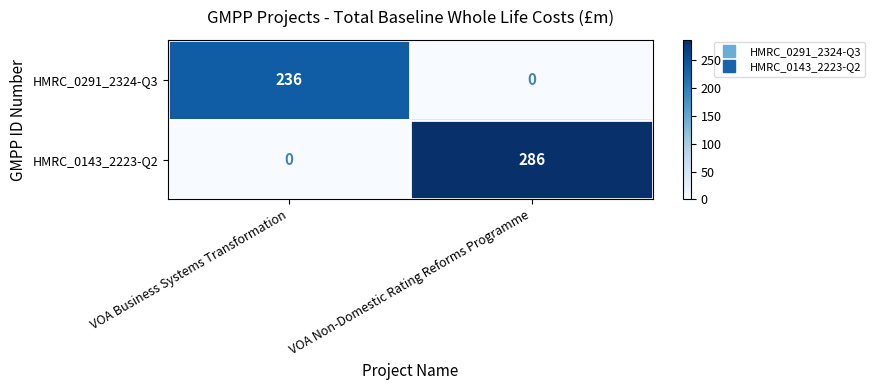

At which label is HMRC_0143_2223-Q2 closest to 143?

VOA Business Systems Transformation